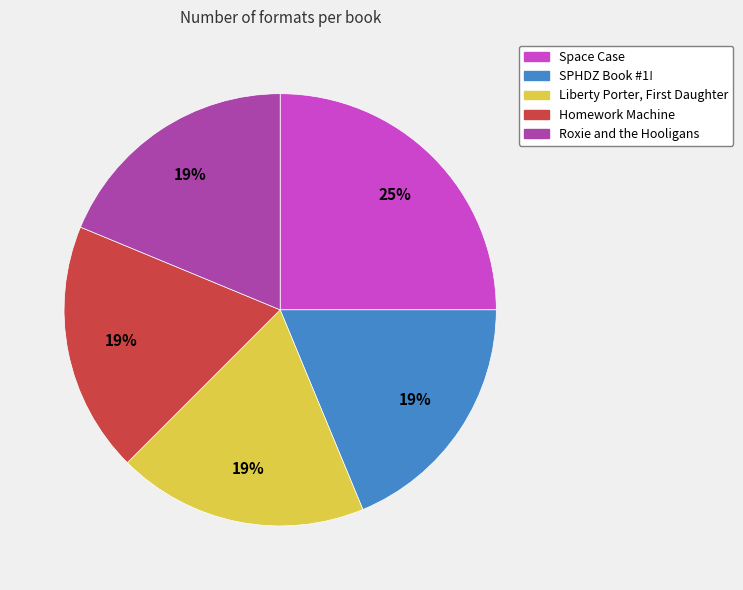

To the nearest percent, what is the difference between the largest and smallest slice percentages?

6%